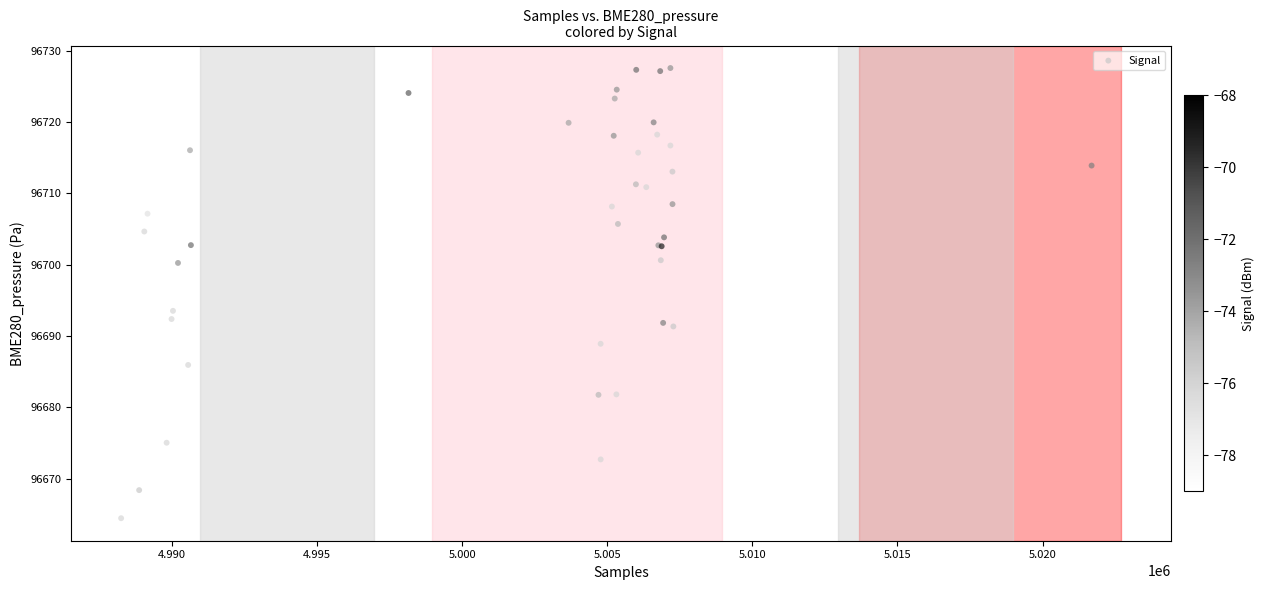

What Y value in the scatter plot is closest to 96696?

96693.5